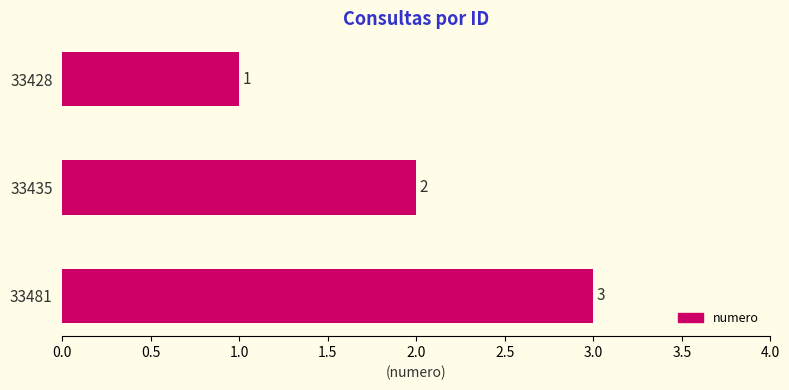

What is the value of the 1st bar from the top?

1